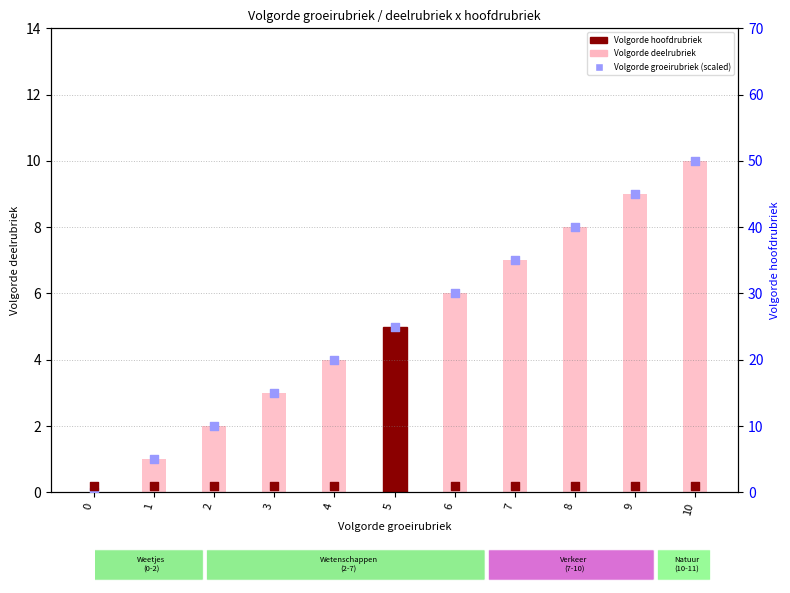

Which series has the largest total across all categories?

Volgorde groeirubriek (scaled)